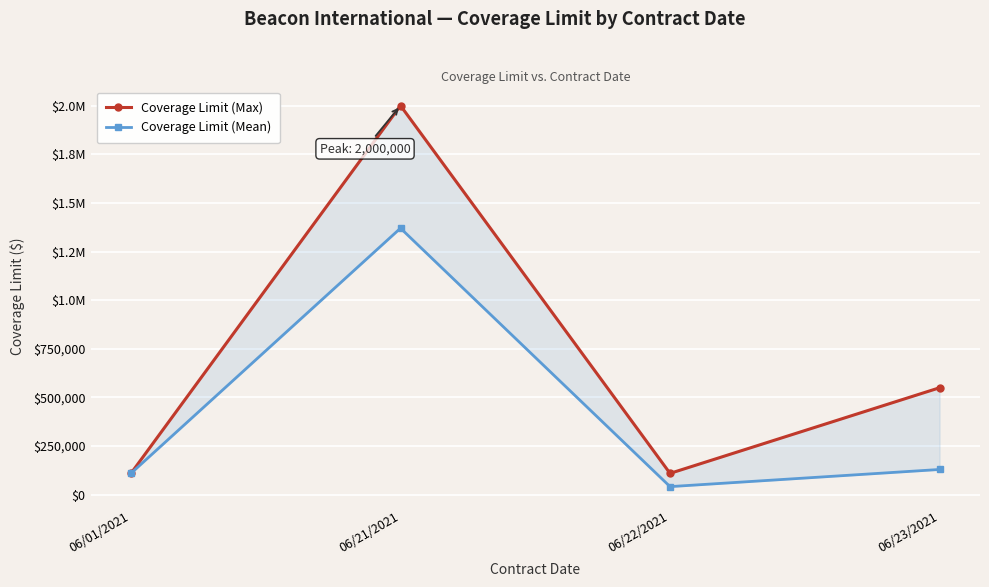

How many Coverage Limit (Max) values are between 110000 and 2000000?

4